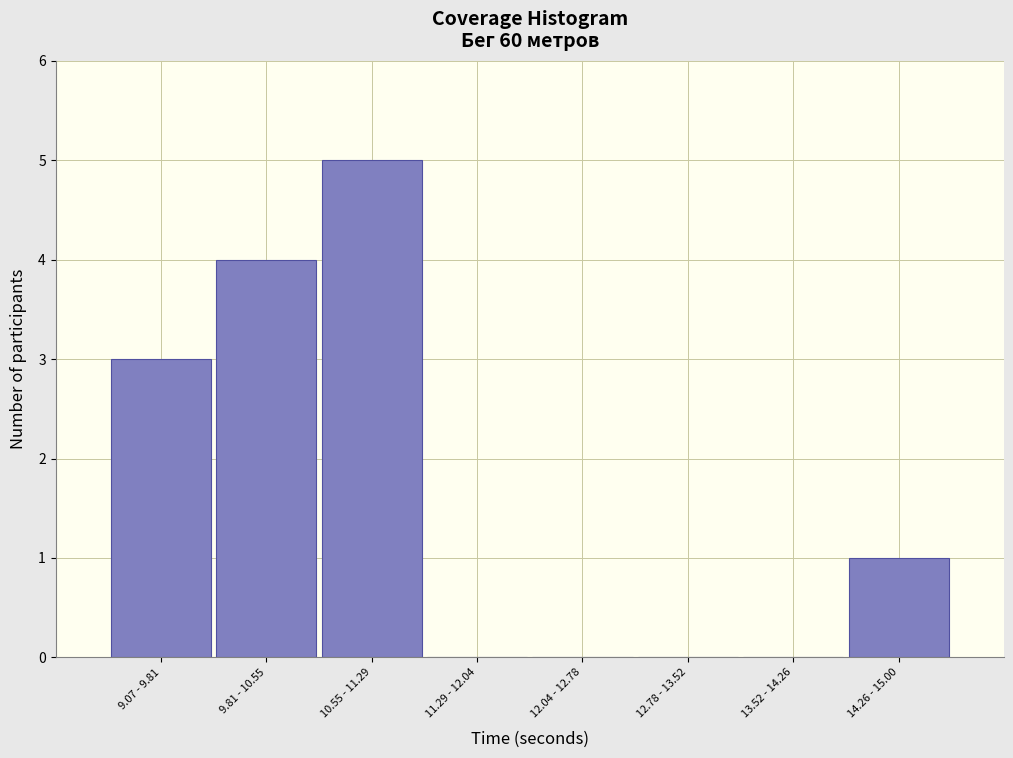

Reading right to left, extract all data points from this chart.

14.26 - 15.00=1	13.52 - 14.26=0	12.78 - 13.52=0	12.04 - 12.78=0	11.29 - 12.04=0	10.55 - 11.29=5	9.81 - 10.55=4	9.07 - 9.81=3